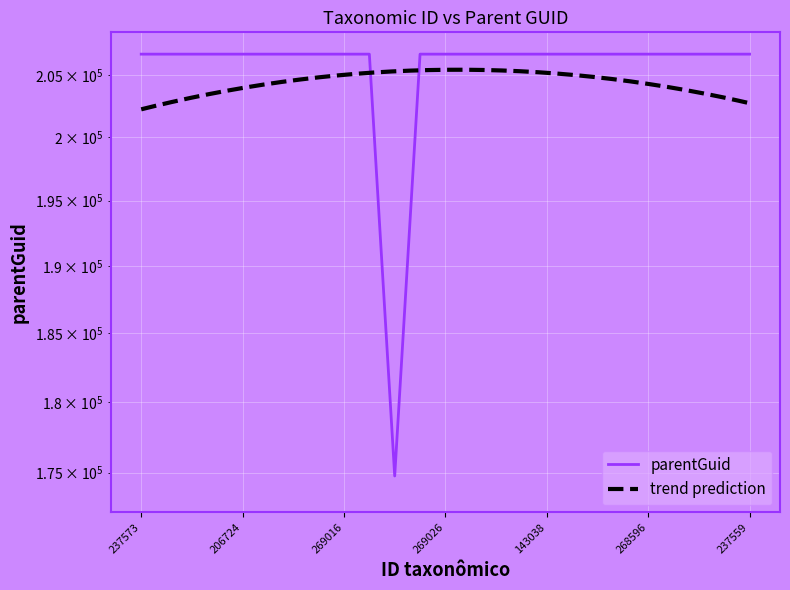

What is the label of the 15th point from the right?

206708